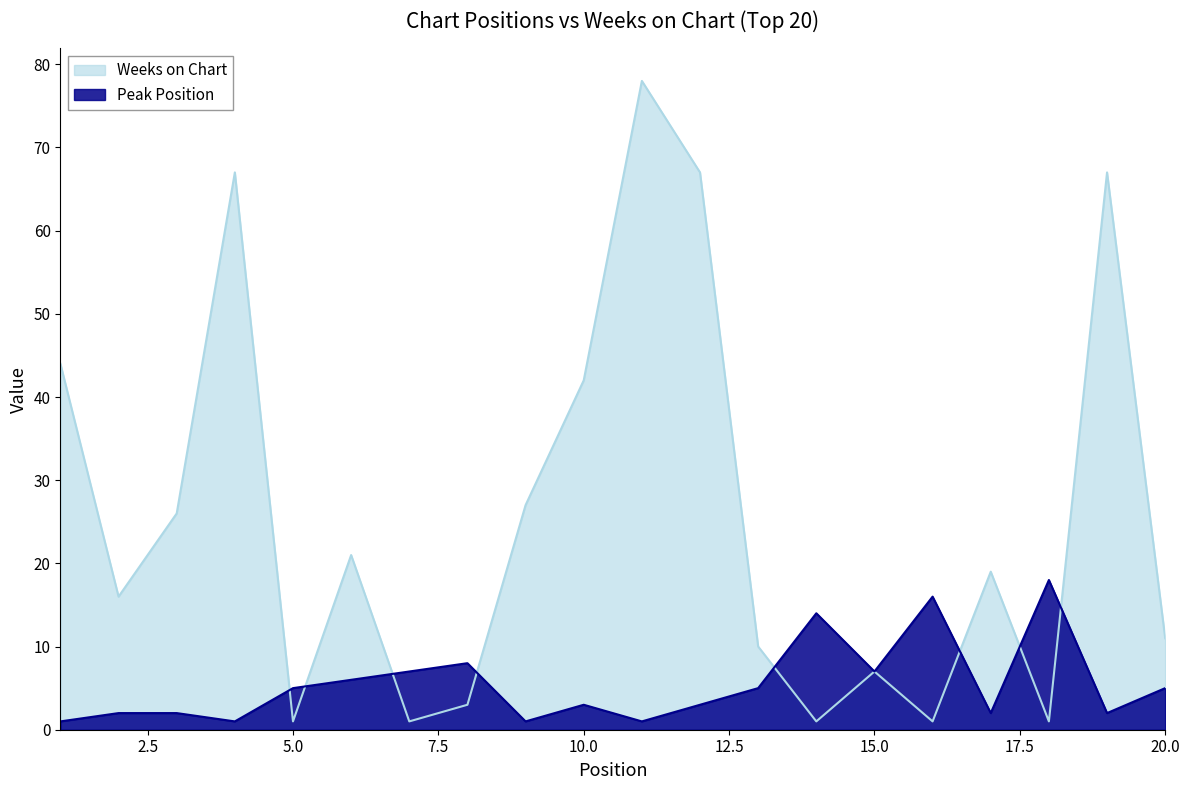

At which category does the chart reach its minimum across all series?

1